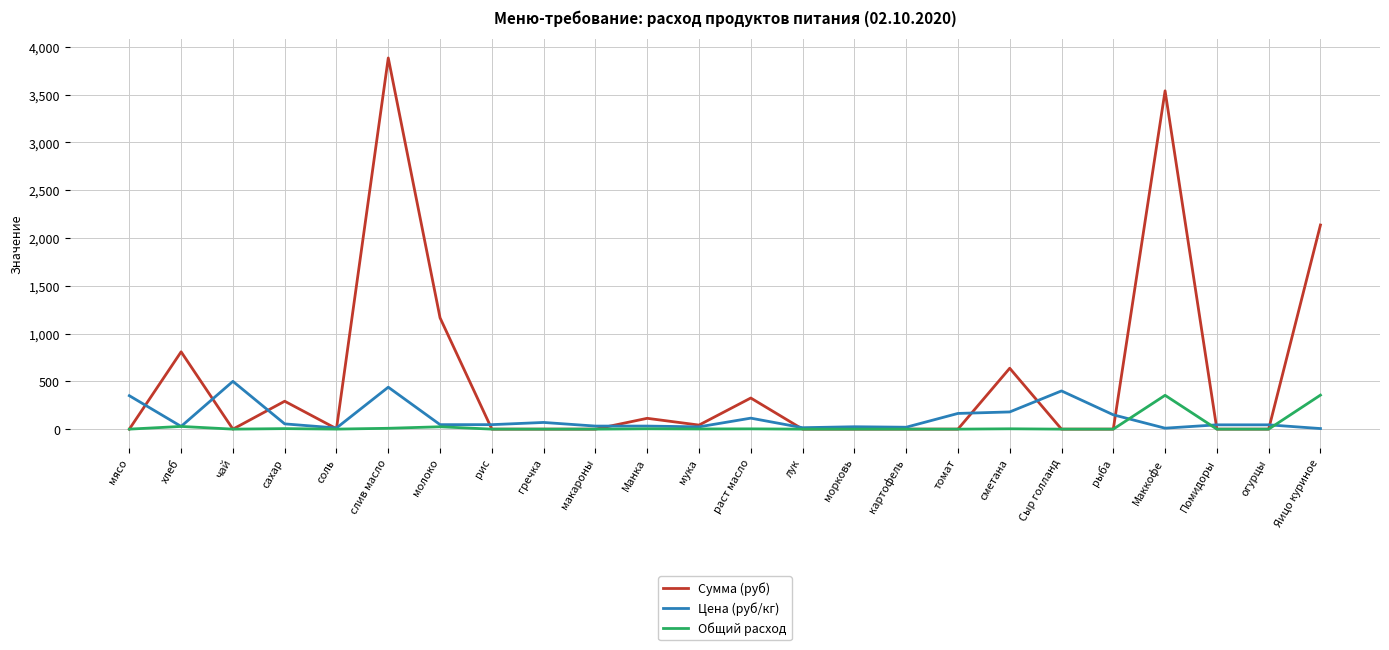

Which series has the largest total across all categories?

Сумма (руб)